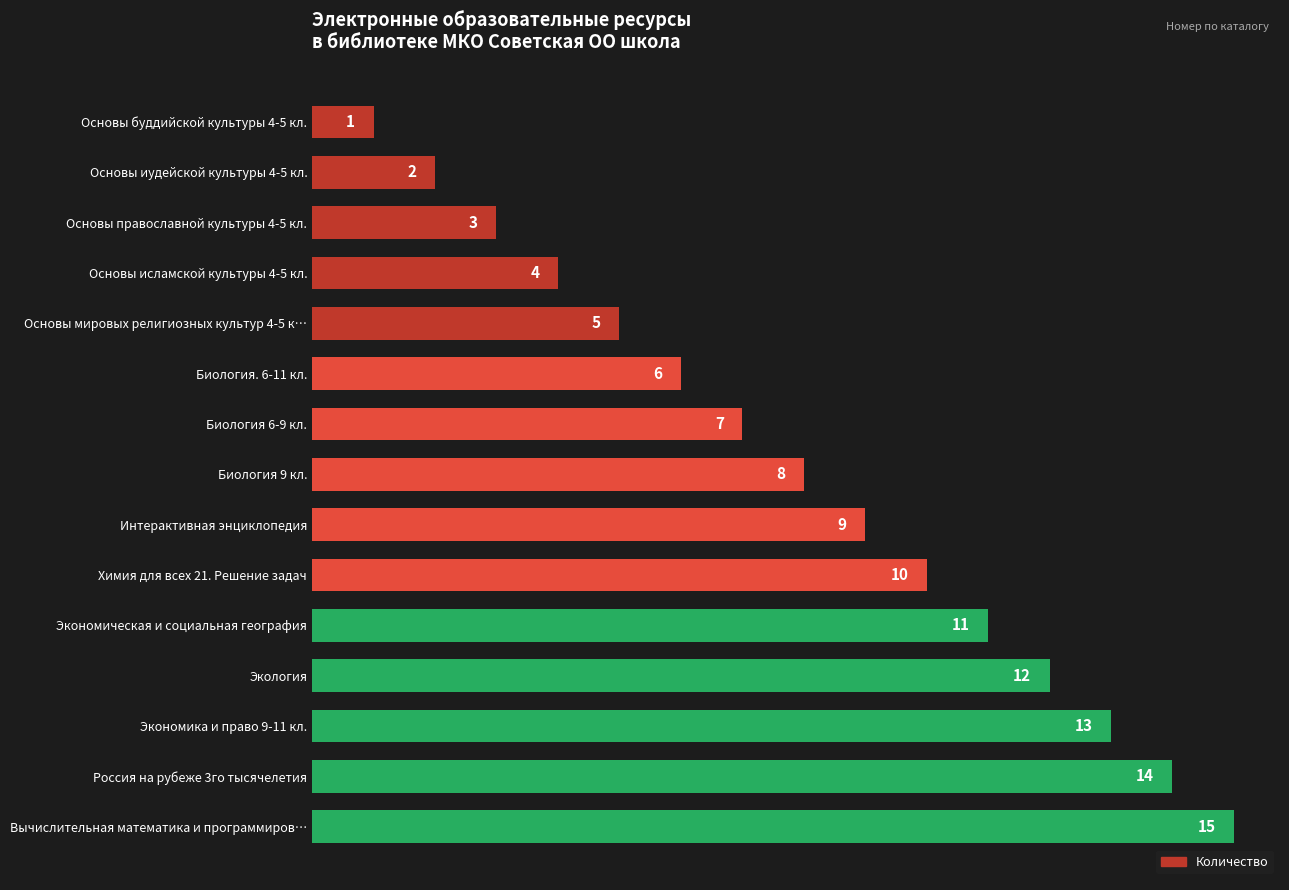

What is the value of the 6th bar from the top?

6